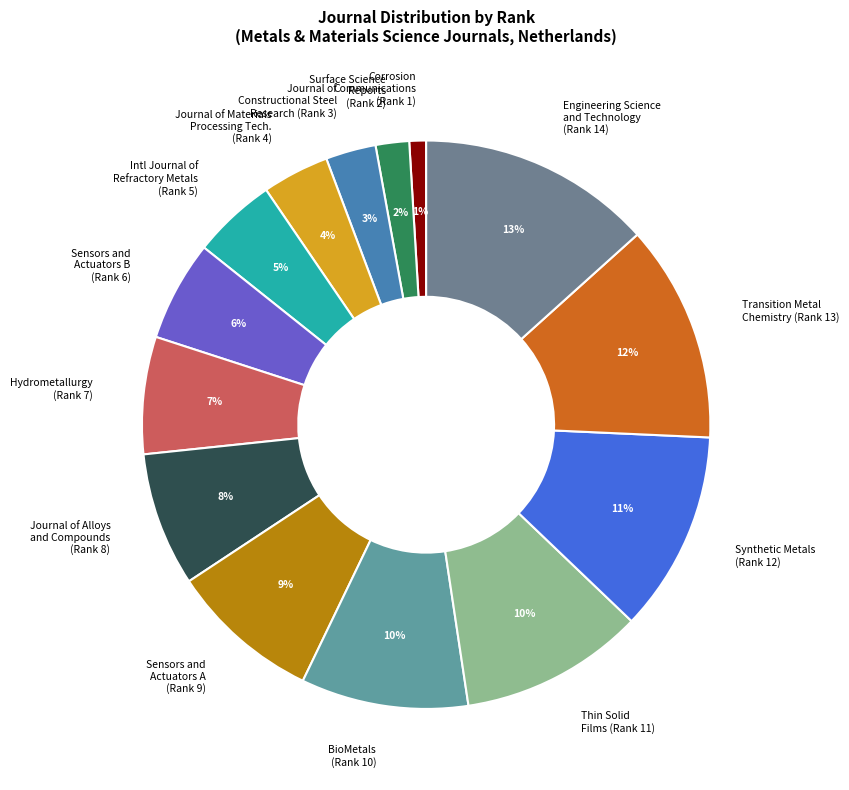

Which has a higher value, Journal of Materials Processing Tech. (Rank 4) or Hydrometallurgy (Rank 7)?

Hydrometallurgy (Rank 7)